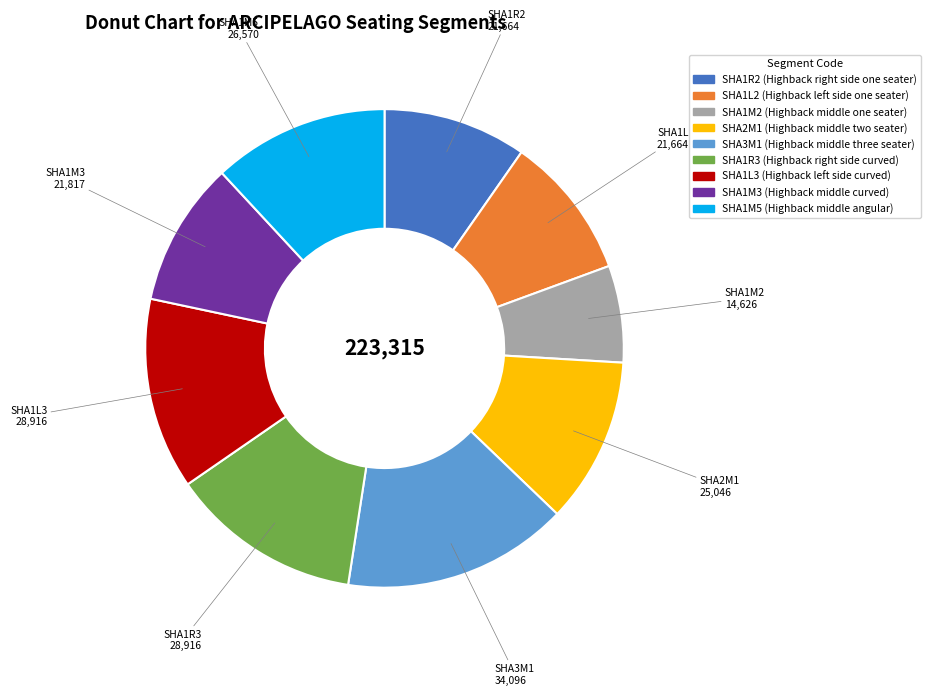

How many slices are in this pie chart?

9